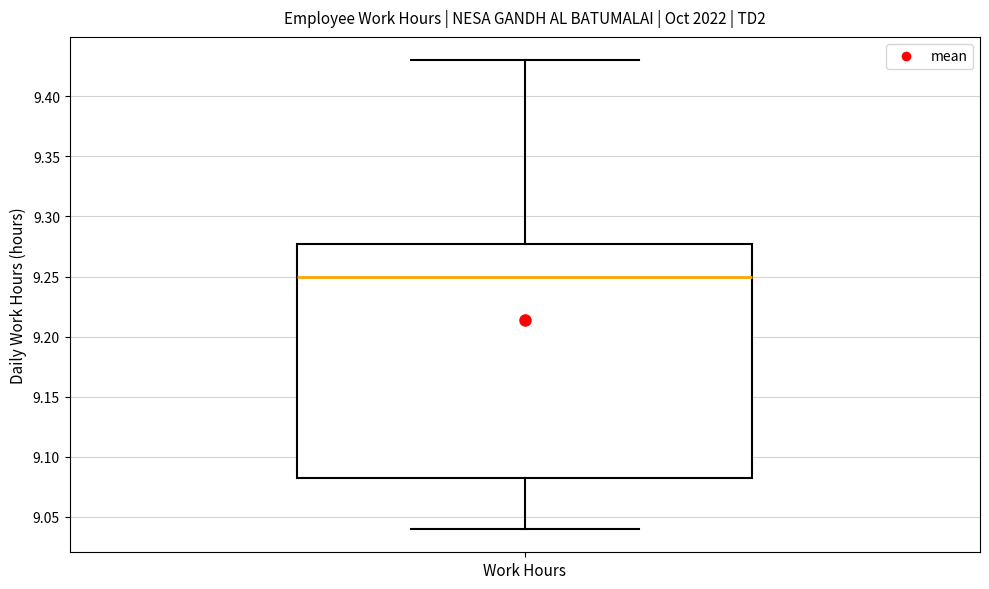

Transcribe this box plot: give where the median line is, the range the box spans, and where the two whiskers end, as read against the y-axis. The values are not printed on the chart, so give them approximately, as read against the axis.

median 9.250, box 9.085 to 9.280, whiskers 9.040 to 9.430